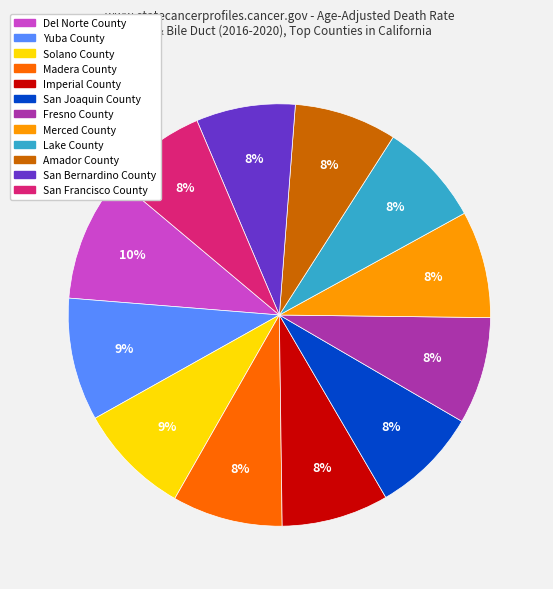

What is the ratio of the value at San Joaquin County to the value at Merced County?

1.0